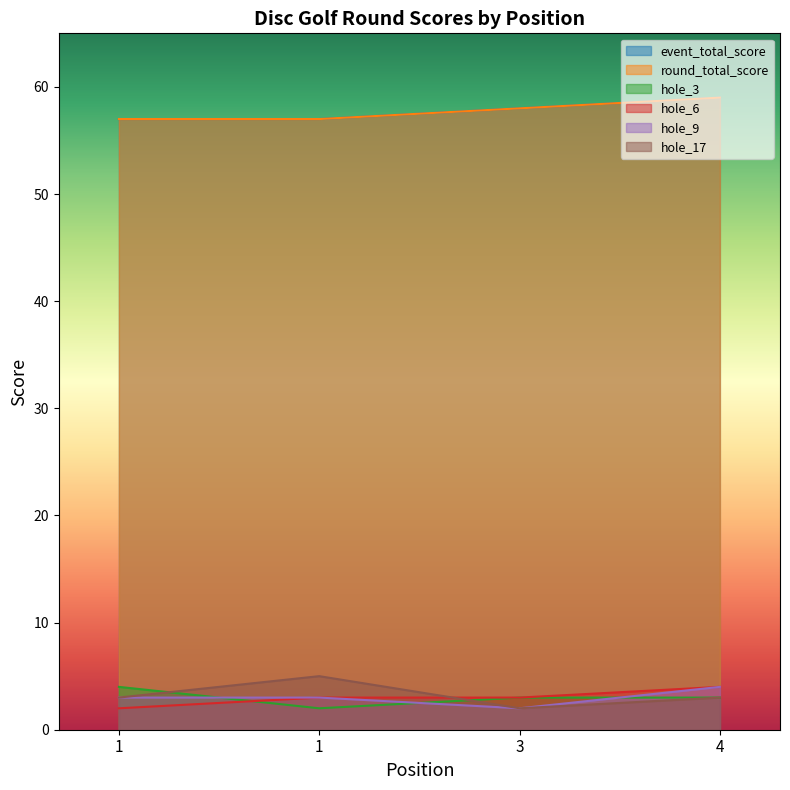

Which series has the largest total across all categories?

event_total_score